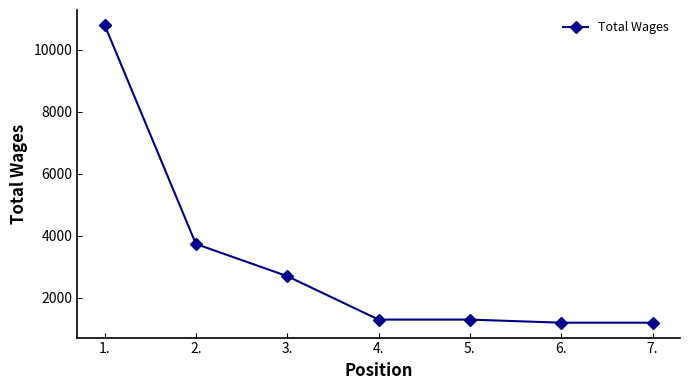

Which has a higher value, 1. or 6.?

1.